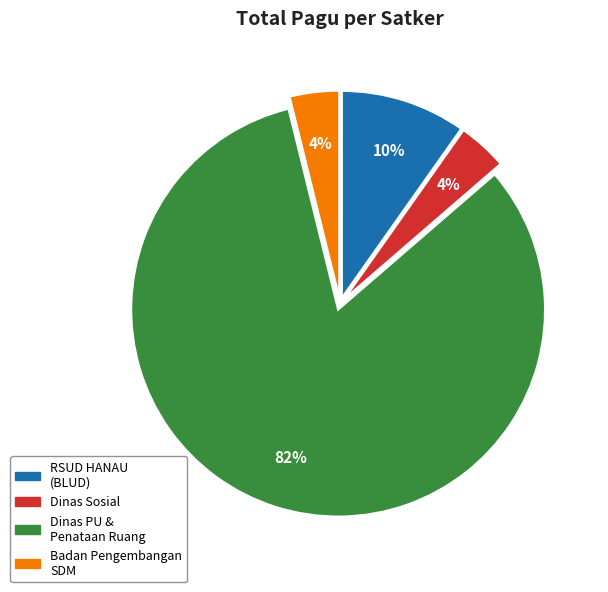

To the nearest percent, what is the average slice percentage?

25%